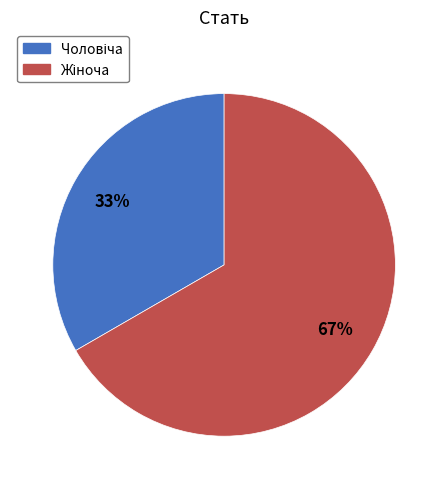

Is Жіноча the majority of the pie?

Yes